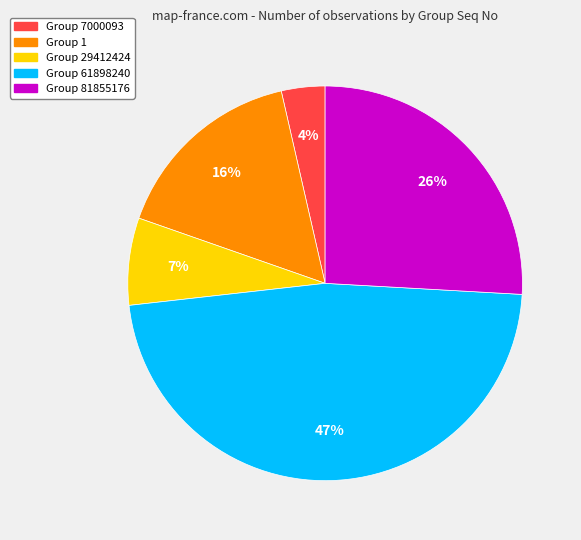

What is the largest slice in the pie chart?

Group 61898240